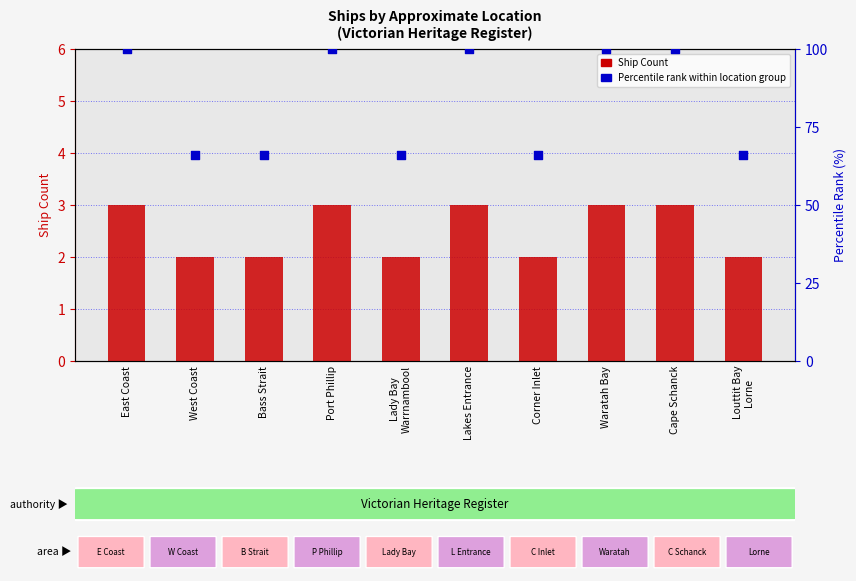

Is the value of Percentile rank within location group at Port Phillip greater than the value of Ship Count at Cape Schanck?

Yes